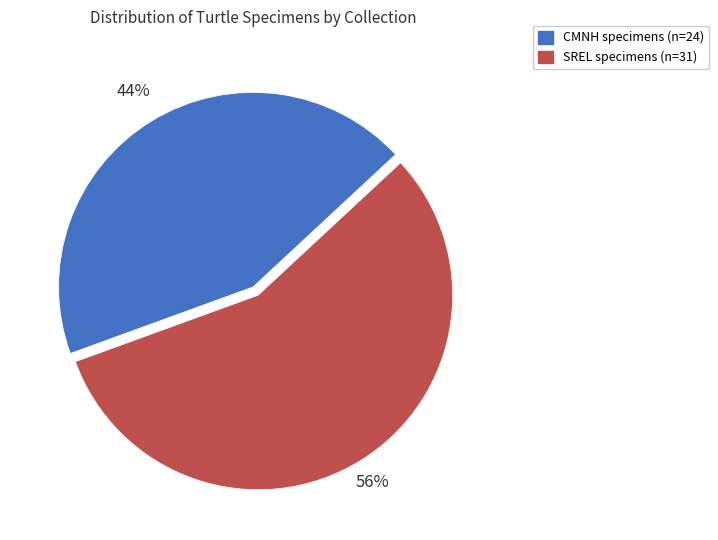

Do CMNH and SREL together represent more than half of the pie?

Yes